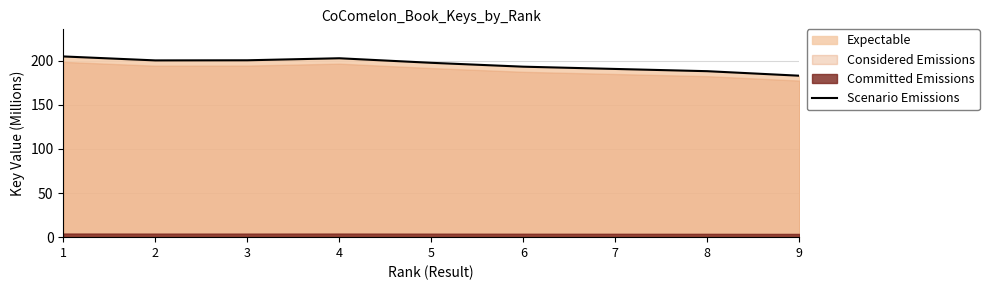

What is the average value?

195.5